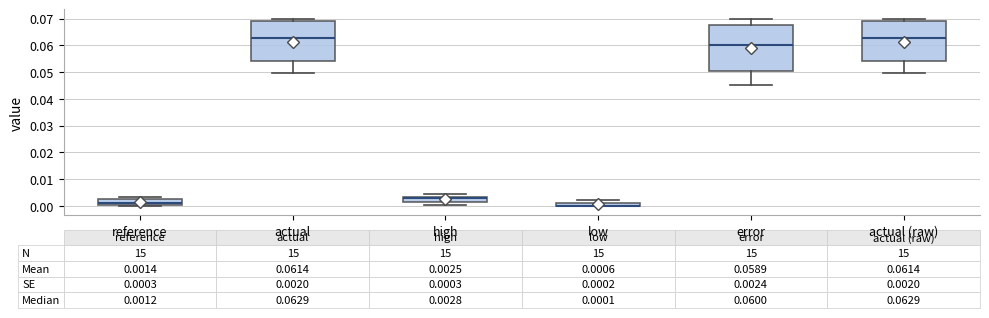

Comparing the boxes themselves (not the whiskers), which one is the tallest?

error